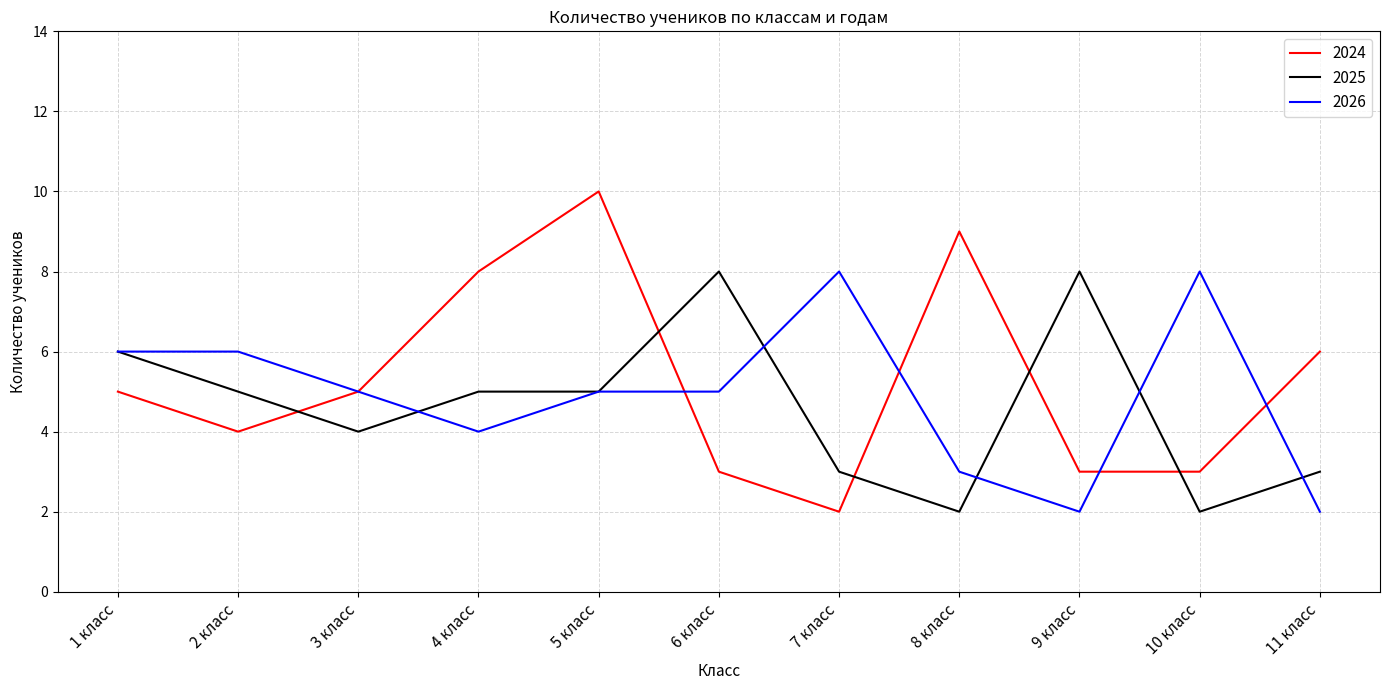

Reading left to right, transcribe all the data shown in this chart.

2024: 5	4	5	8	10	3	2	9	3	3	6
2025: 6	5	4	5	5	8	3	2	8	2	3
2026: 6	6	5	4	5	5	8	3	2	8	2